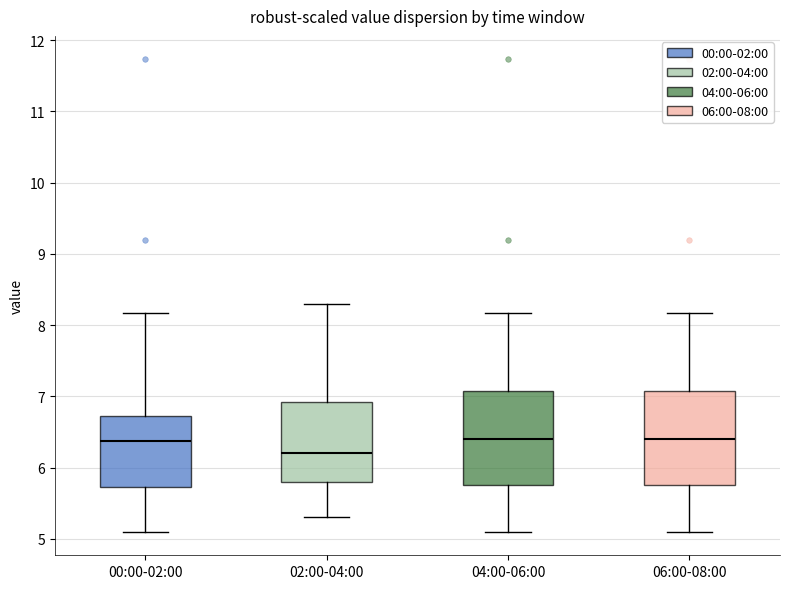

Where is the lower edge of the box for 00:00-02:00 on the y-axis? The values are not printed on the chart, so give them approximately, as read against the axis.

5.7